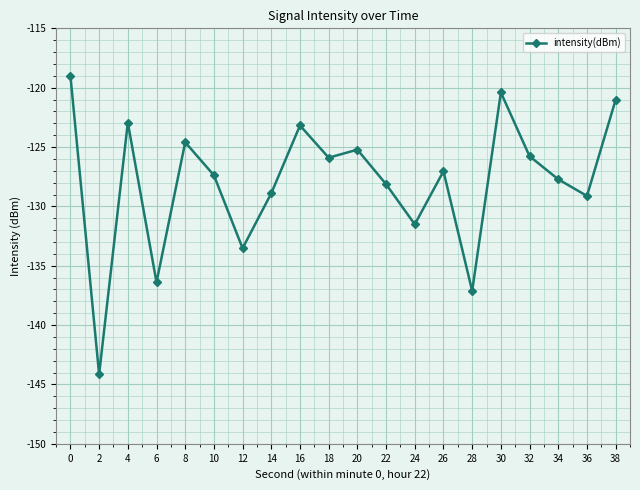

True or false: the data shows -125.8 at 32.

True